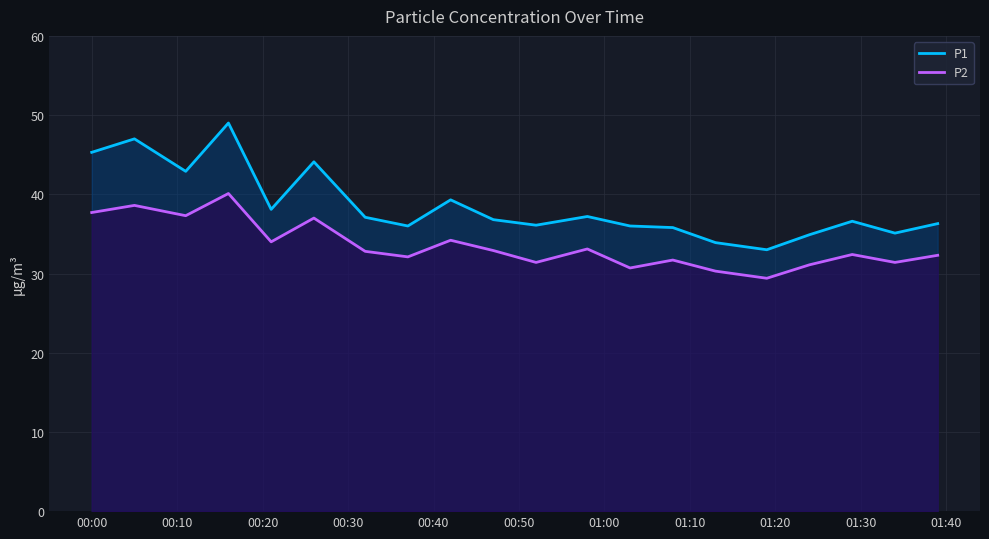

True or false: P2 and P1 cross at least once.

False